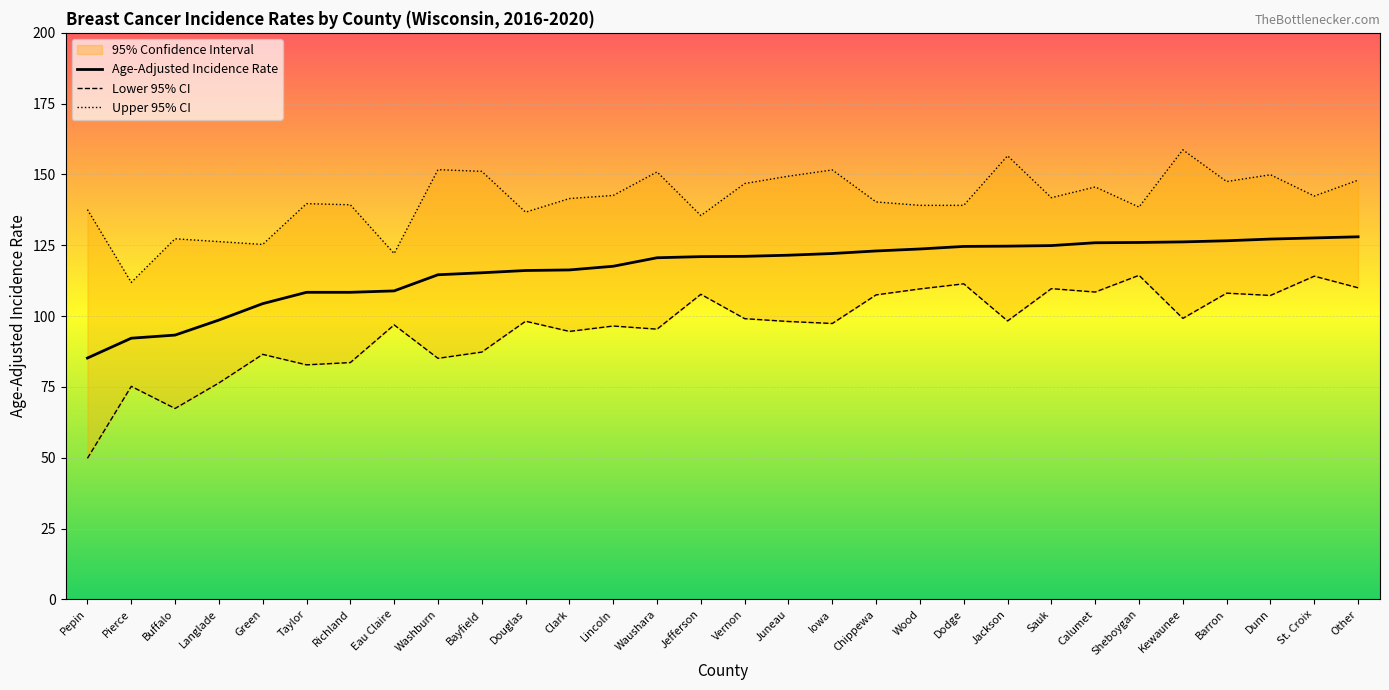

In Upper 95% CI, how many points are higher than both neighbors (excluding endpoints)?

9